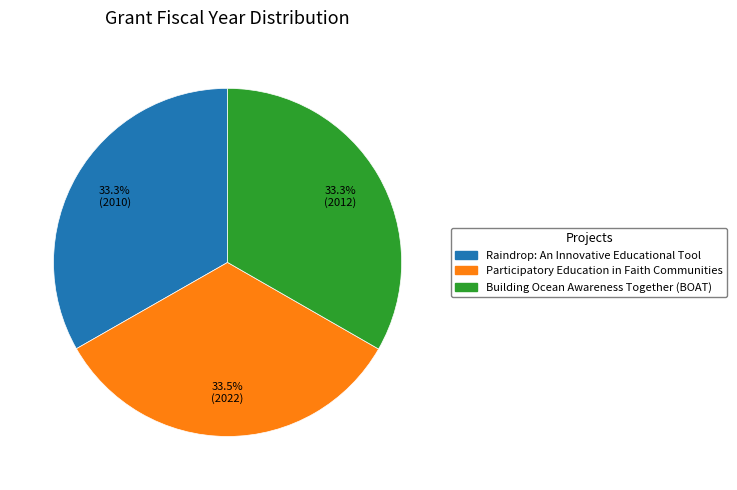

Approximately how many times larger is the value at Raindrop: An Innovative Educational Tool compared to Building Ocean Awareness Together (BOAT)?

1.0